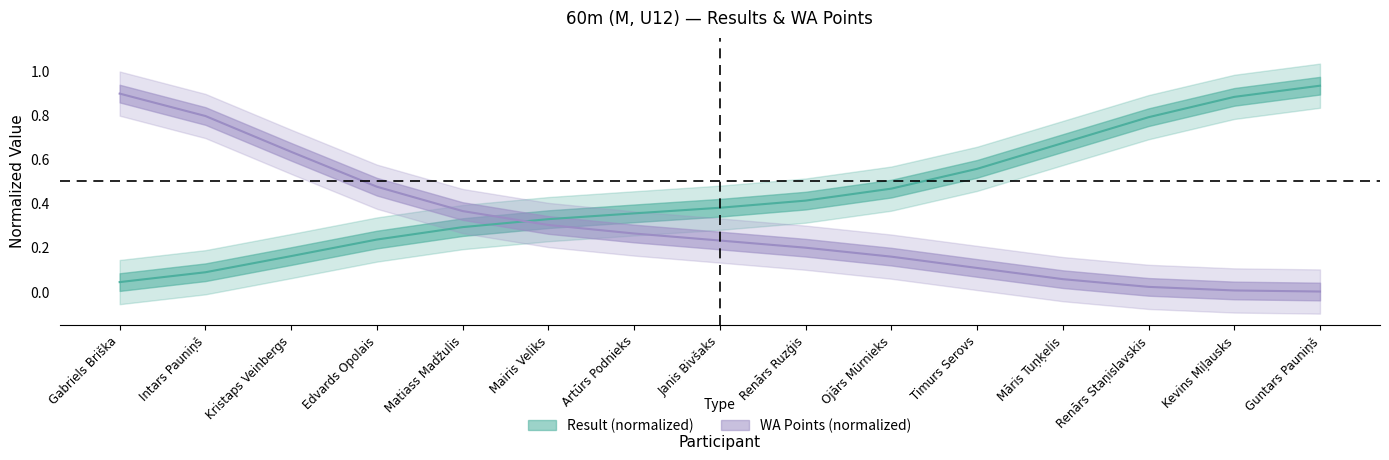

Is it true that the value at Matiass Madžulis is 0.1?

False